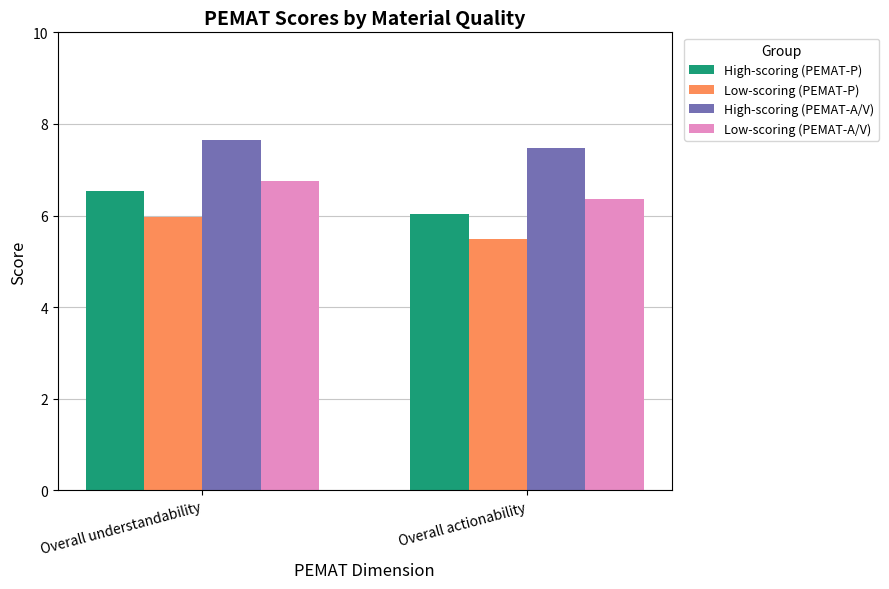

The Low-scoring (PEMAT-P) series shows 6.0 at Overall understandability. True or false?

True